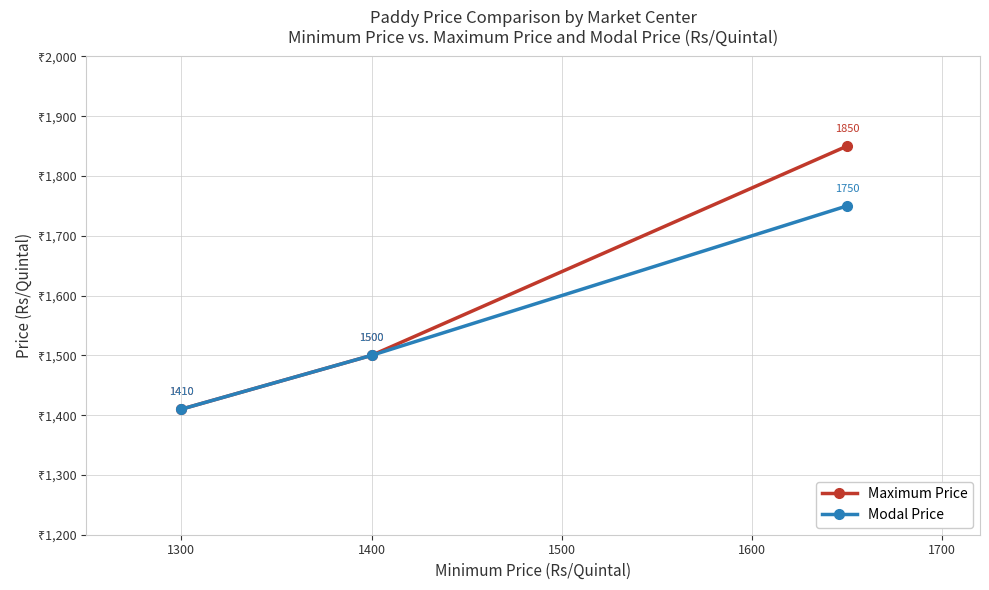

Does the chart have visible grid lines?

Yes